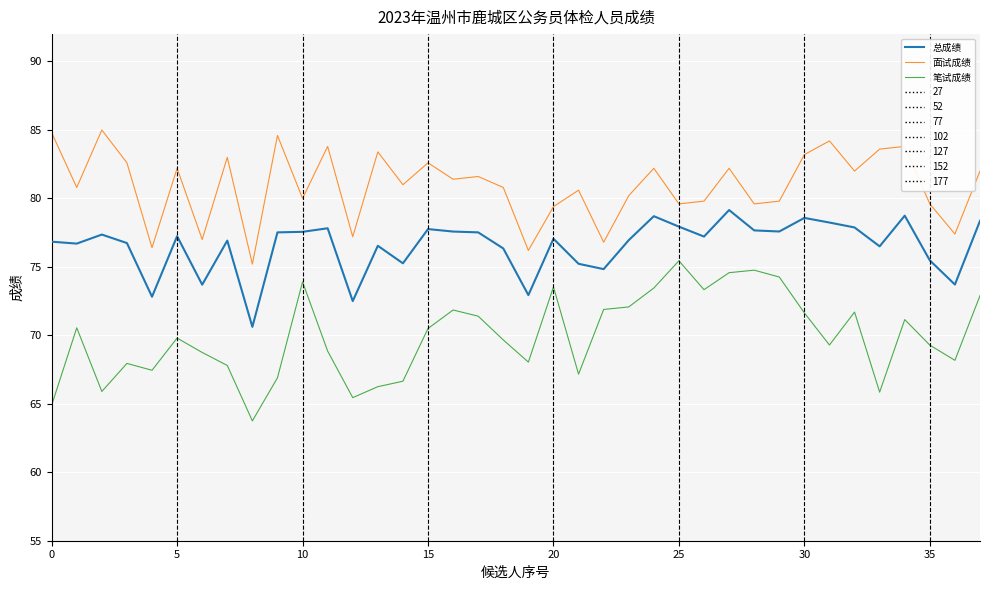

Which series has the largest total across all categories?

面试成绩